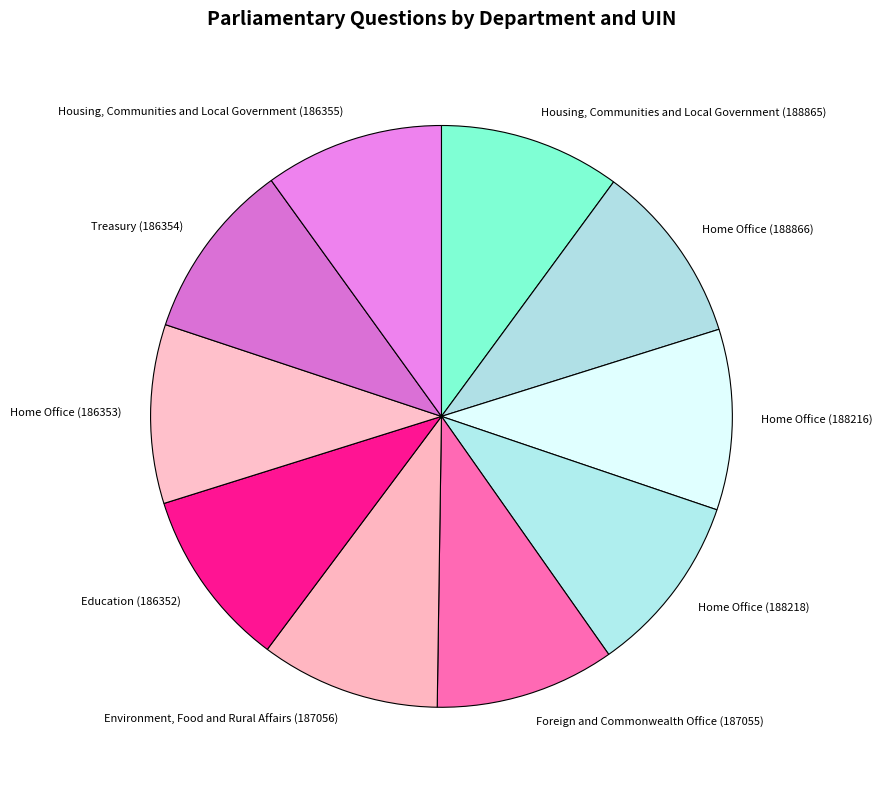

Approximately how many times larger is the value at Treasury (186354) compared to Home Office (188216)?

1.0